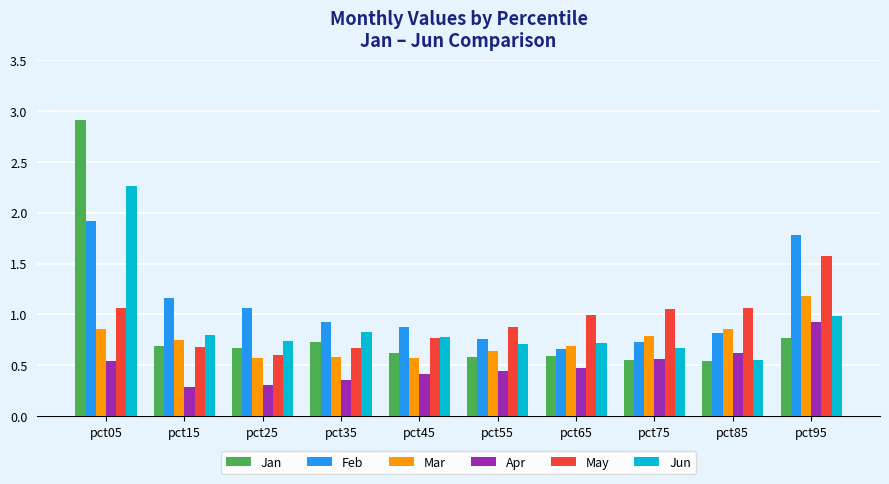

List the series in order of their peak value, highest first.

Jan, Jun, Feb, May, Mar, Apr